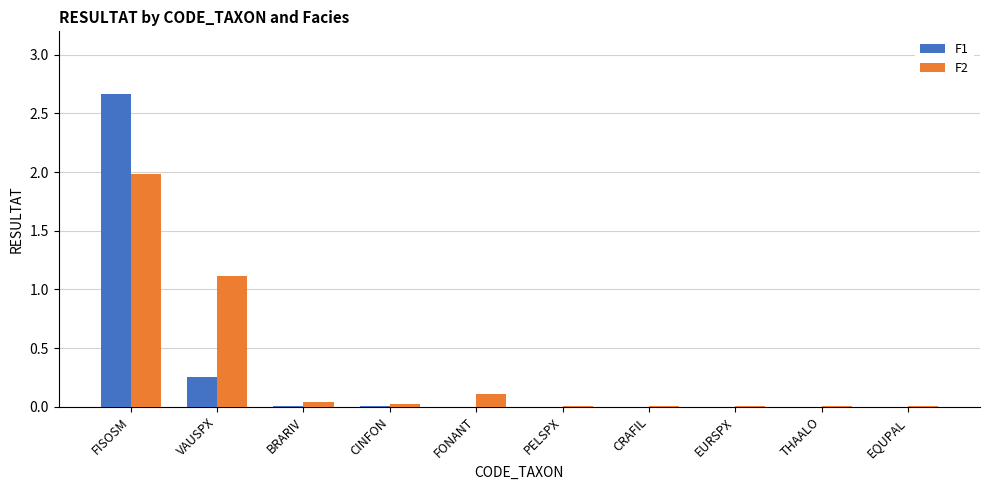

Count the number of categories in the chart.

10